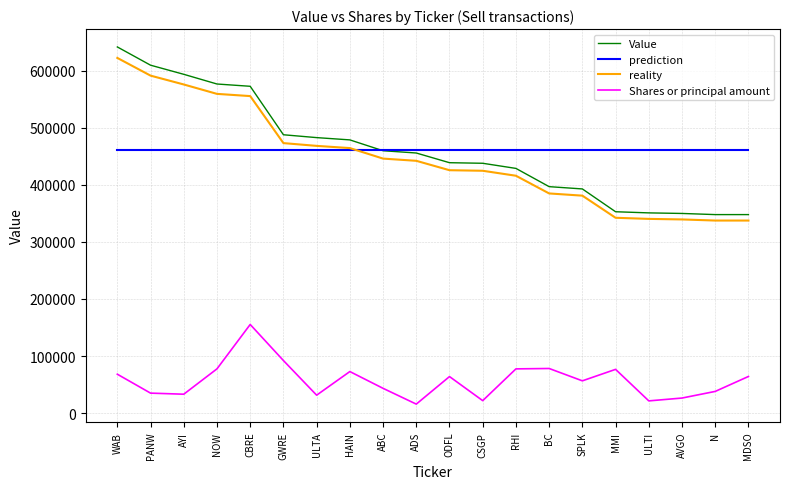

Is the value of Value at ADS greater than the value of reality at N?

Yes